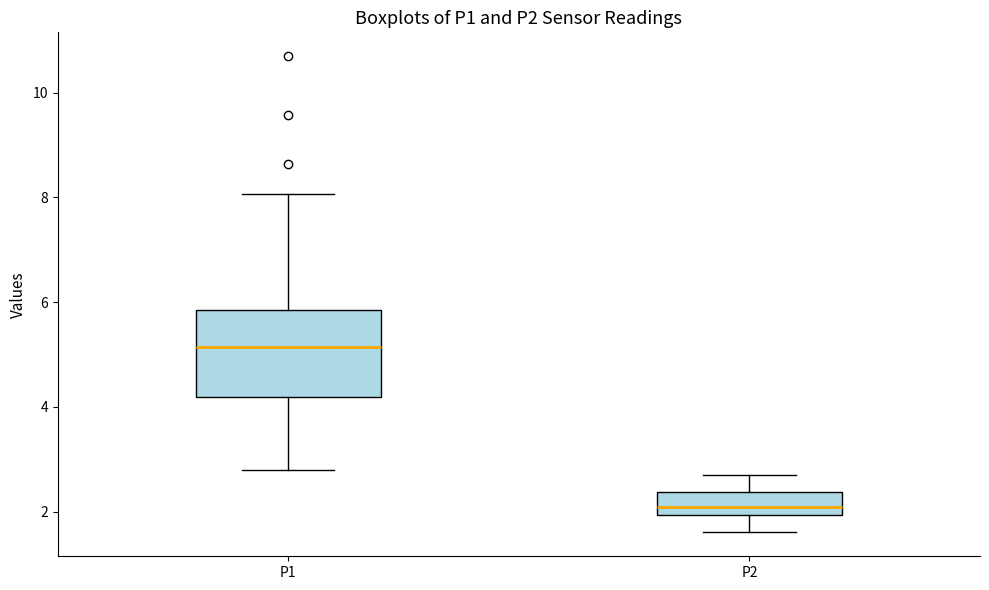

Reading left to right, transcribe this box plot: for each box, give where its median line is, the range the box spans, and where its two whiskers end, as read against the y-axis. The values are not printed on the chart, so give them approximately, as read against the axis.

P1: median 5.2, box 4.2 to 5.8, whiskers 2.8 to 8.0
P2: median 2.0 (just above the box's lower edge), box 2.0 to 2.4, whiskers 1.6 to 2.8